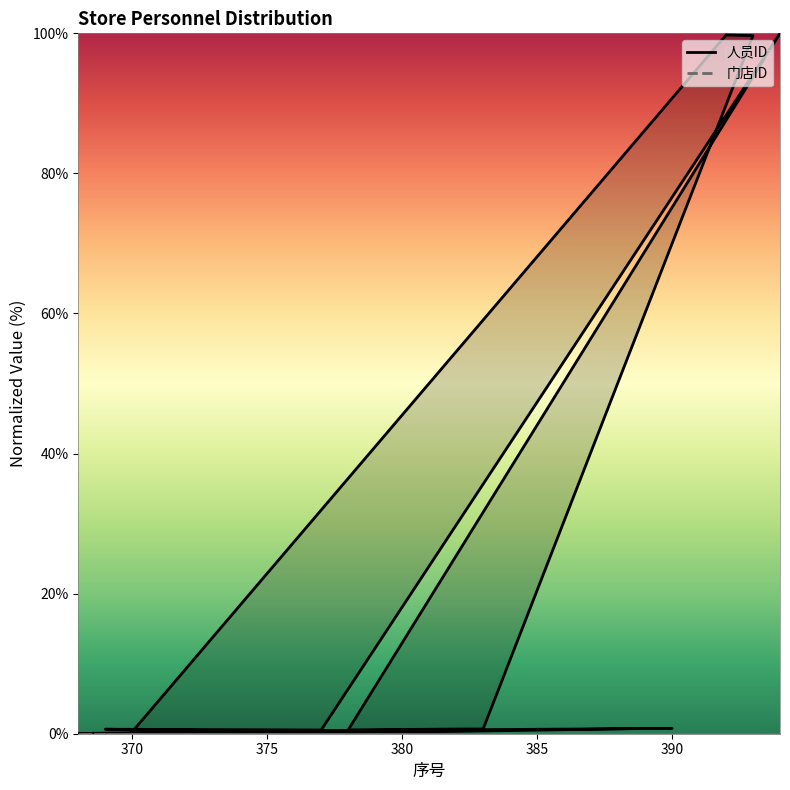

Count the number of categories in the chart.

20